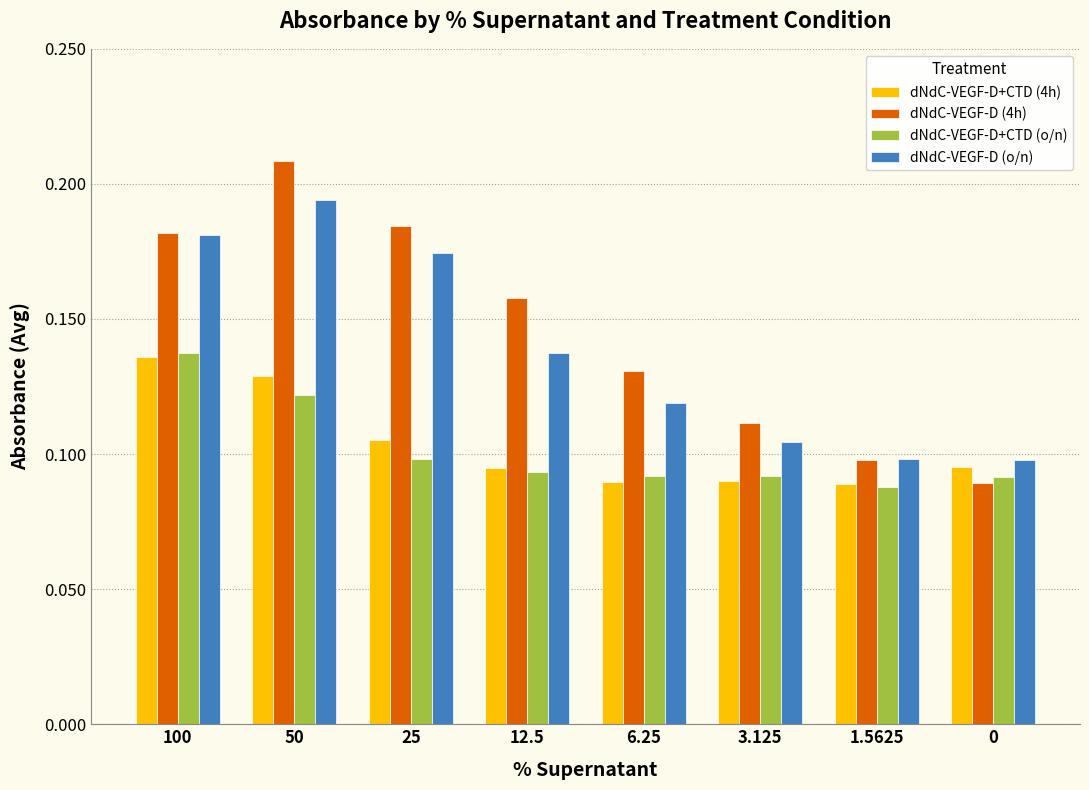

What is the sum of the dNdC-VEGF-D (4h) values at 3.125 and 100?

0.3